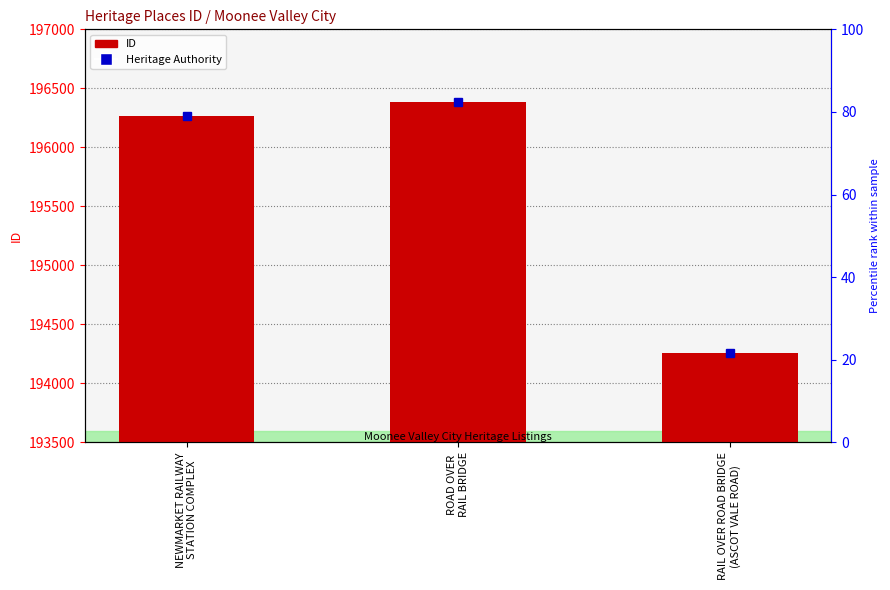

The value at NEWMARKET RAILWAY
STATION COMPLEX is 196263. True or false?

True